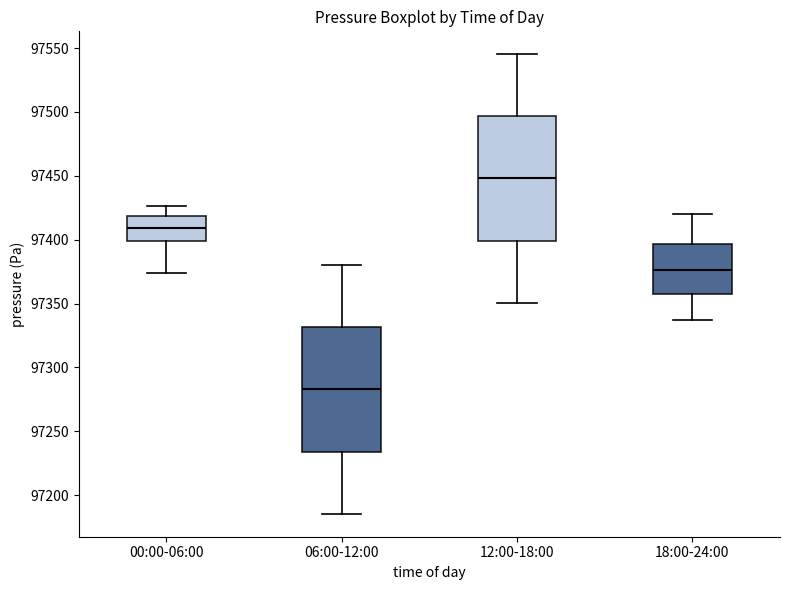

Reading left to right, transcribe this box plot: for each box, give where its median line is, the range the box spans, and where its two whiskers end, as read against the y-axis. The values are not printed on the chart, so give them approximately, as read against the axis.

00:00-06:00: median 97410, box 97400 to 97420, whiskers 97375 to 97425
06:00-12:00: median 97285, box 97235 to 97330, whiskers 97185 to 97380
12:00-18:00: median 97450, box 97400 to 97495, whiskers 97350 to 97545
18:00-24:00: median 97375, box 97355 to 97395, whiskers 97335 to 97420